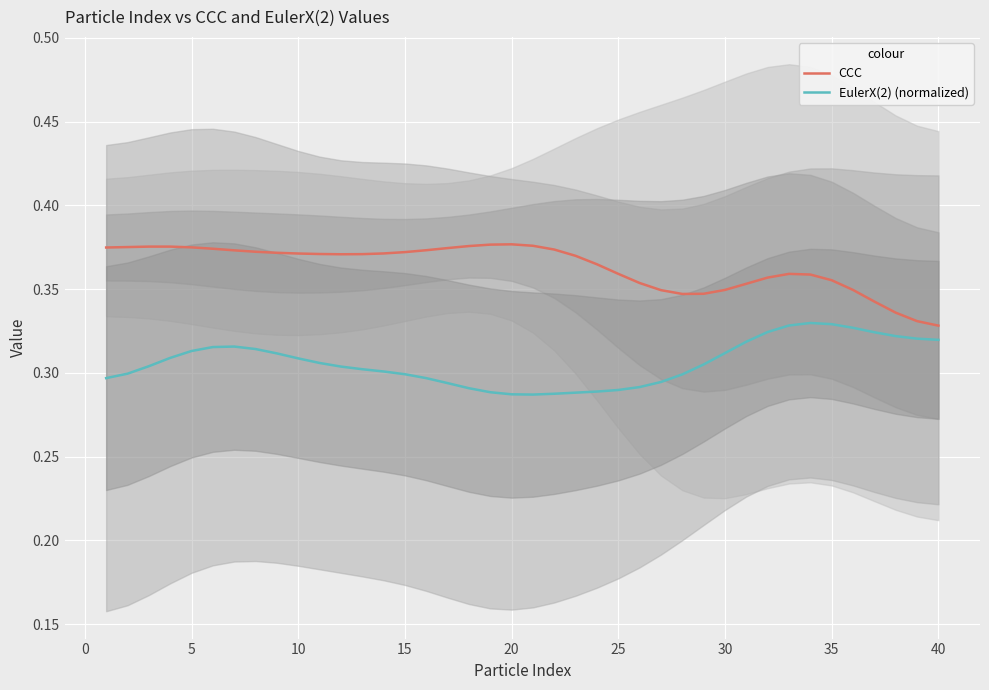

The EulerX(2) (normalized) series shows 0.5 at 20. True or false?

False